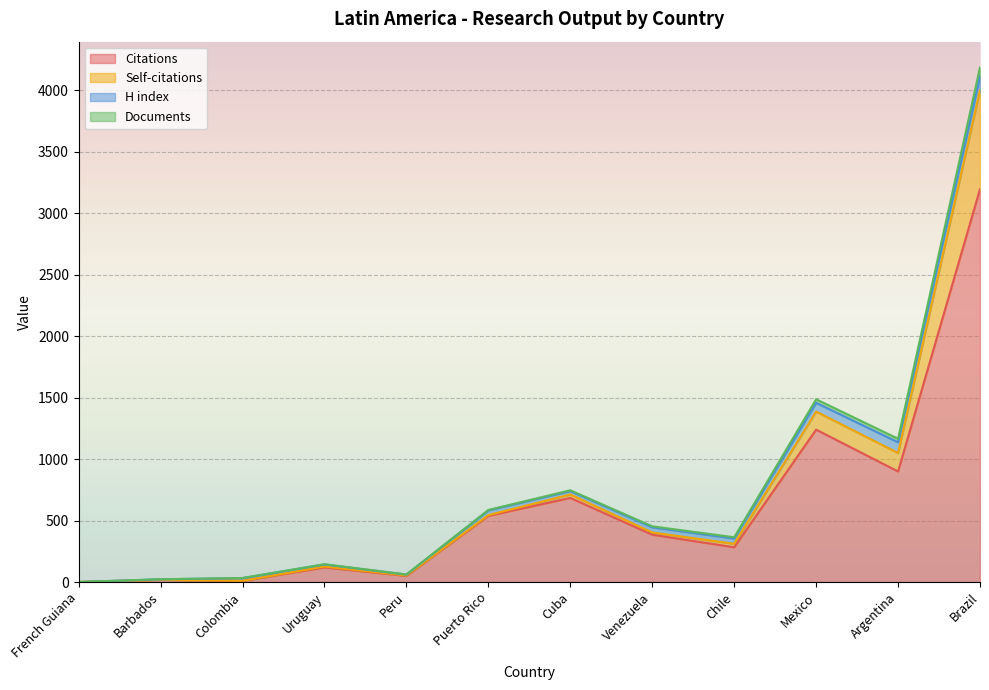

What are all the series names shown in the legend?

Citations, Self-citations, H index, Documents